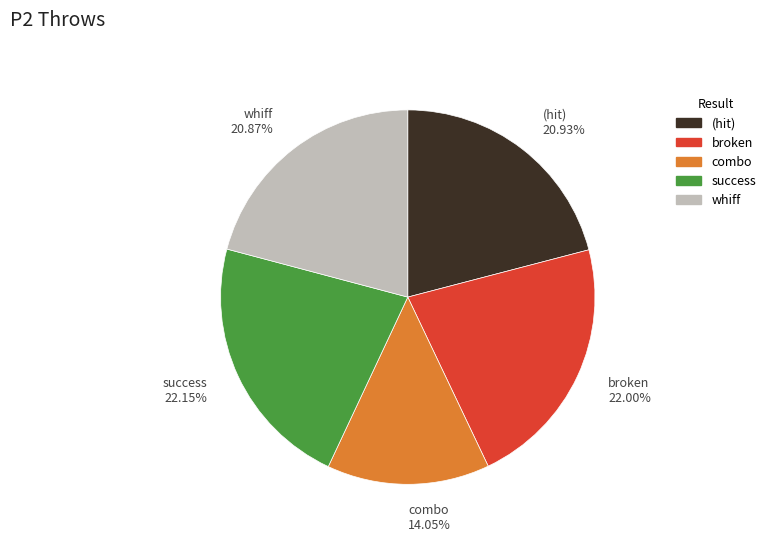

Does whiff 20.87% represent more than half of the total?

No